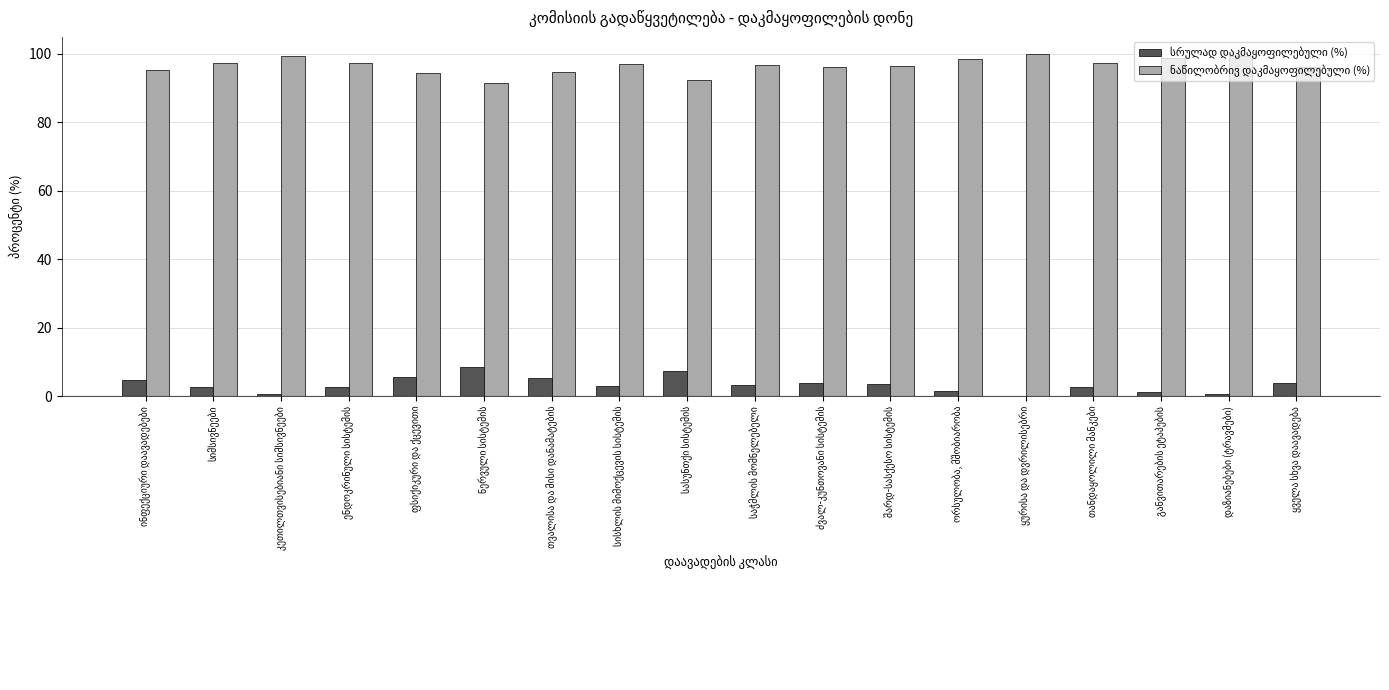

What is the maximum value shown in the chart?

100.0